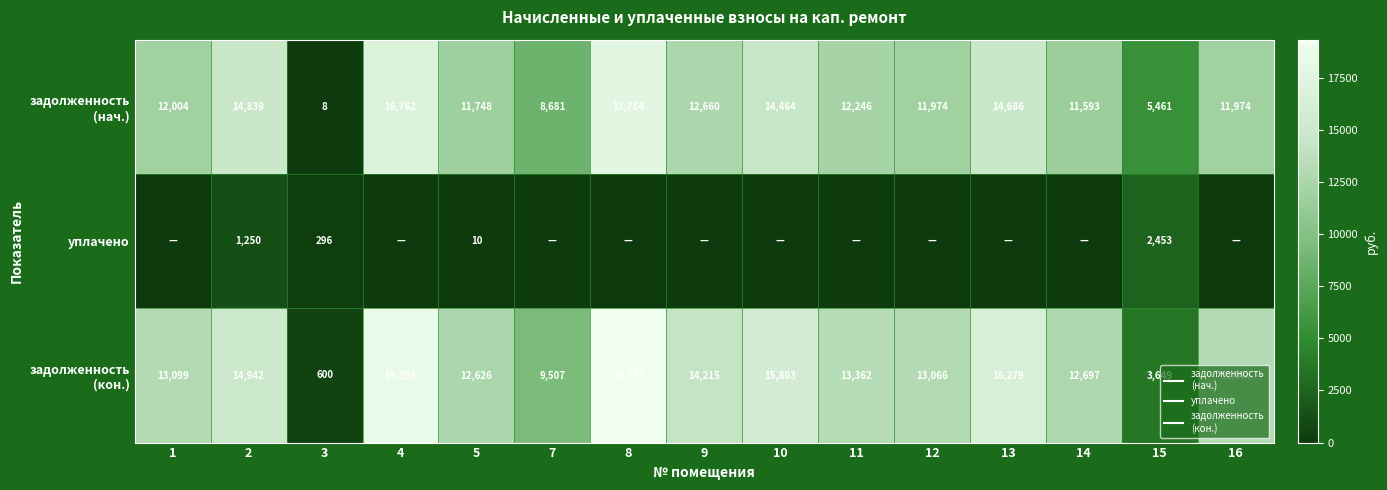

What is the sum of the уплачено values at 3 and 14?

295.9